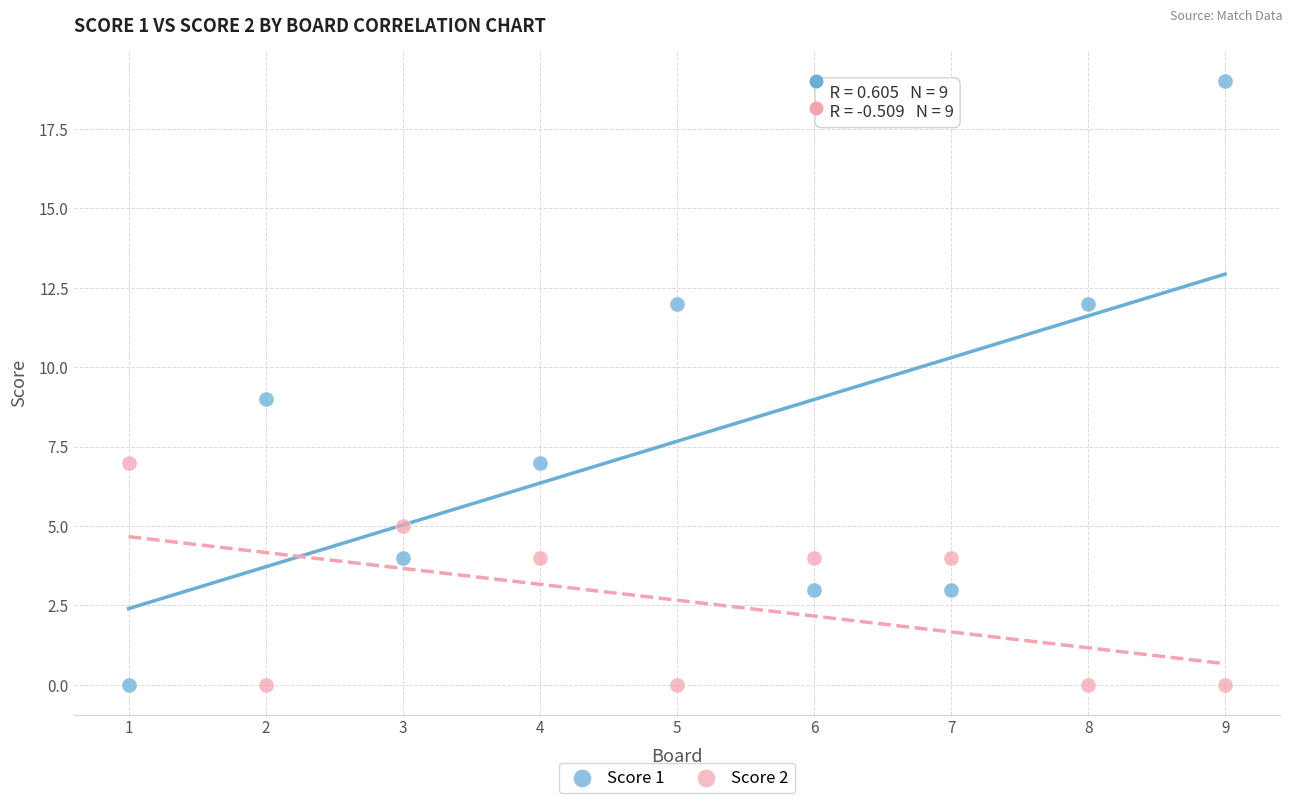

What is the X range (max minus min) for the scatter plot?

8